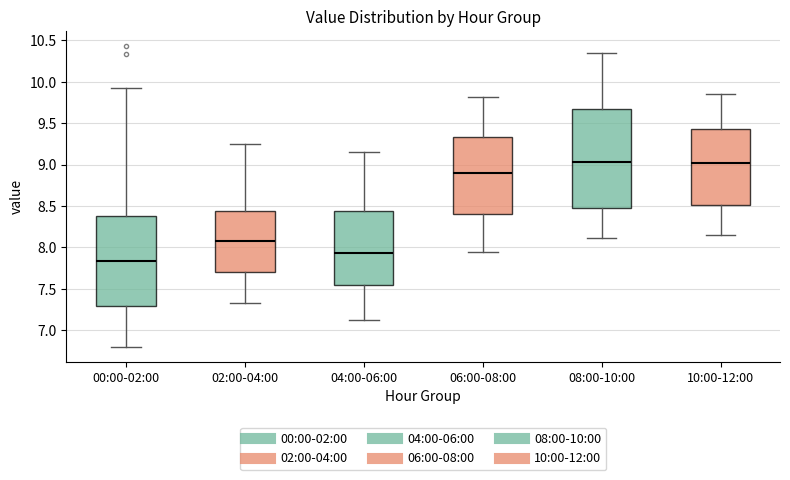

Reading left to right, transcribe this box plot: for each box, give where its median line is, the range the box spans, and where its two whiskers end, as read against the y-axis. The values are not printed on the chart, so give them approximately, as read against the axis.

00:00-02:00: median 7.85, box 7.30 to 8.40, whiskers 6.80 to 9.95
02:00-04:00: median 8.10, box 7.70 to 8.45, whiskers 7.35 to 9.25
04:00-06:00: median 7.95, box 7.55 to 8.45, whiskers 7.10 to 9.15
06:00-08:00: median 8.90, box 8.40 to 9.35, whiskers 7.95 to 9.80
08:00-10:00: median 9.05, box 8.45 to 9.65, whiskers 8.10 to 10.35
10:00-12:00: median 9.00, box 8.50 to 9.45, whiskers 8.15 to 9.85